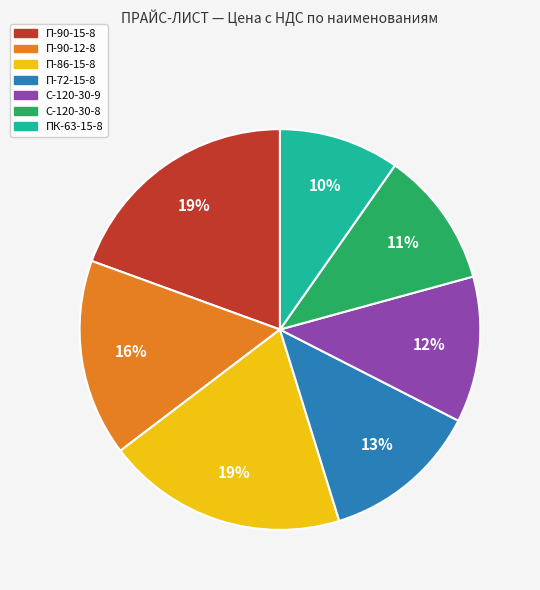

To the nearest percent, what is the average slice percentage?

14%